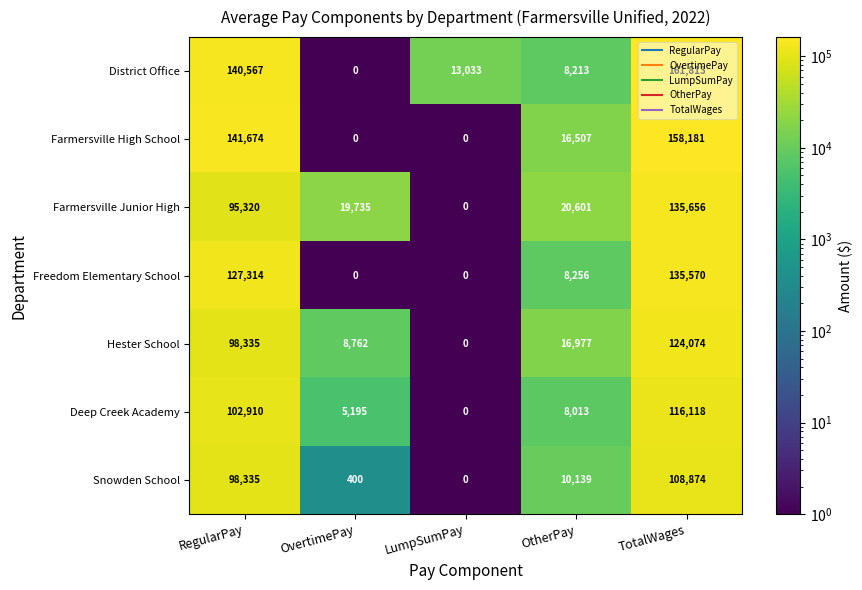

Rank the series by their maximum value, from lowest to highest.

Snowden School, Deep Creek Academy, Hester School, Freedom Elementary School, Farmersville Junior High, Farmersville High School, District Office